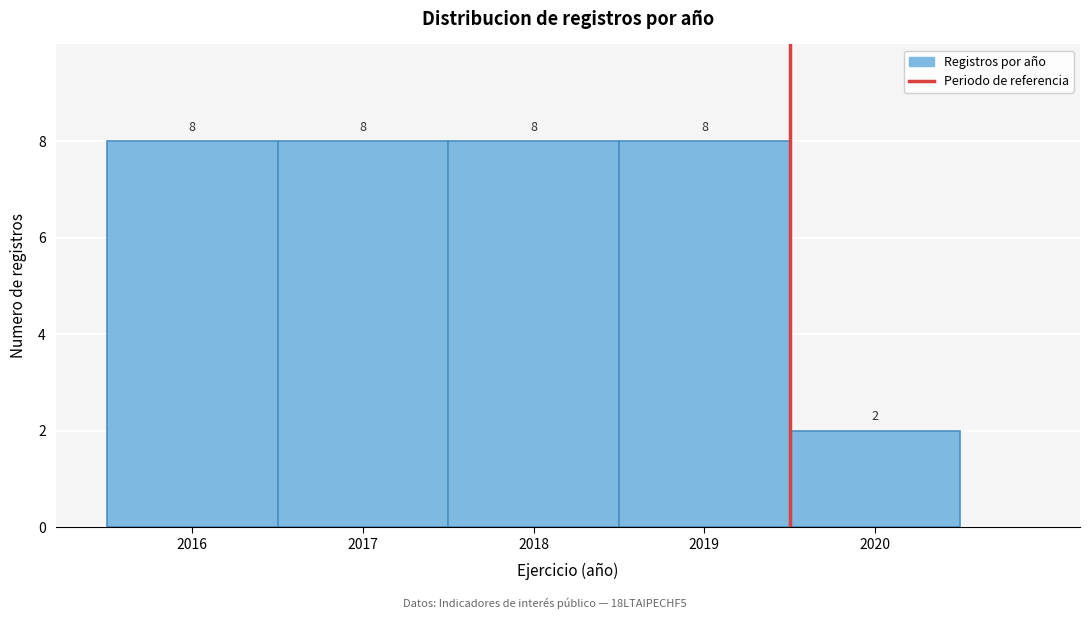

How tall is the bar that spans 2018.5 to 2019.5 on the x-axis?

8